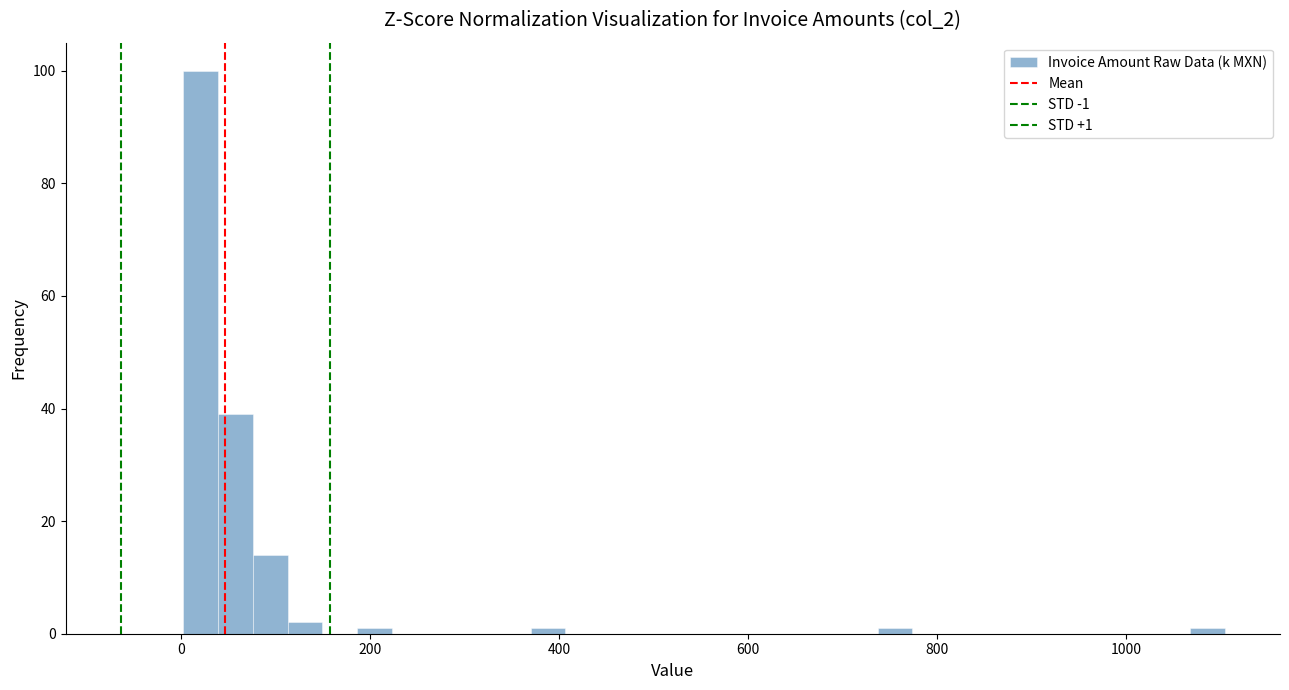

Read against the x-axis, roughly where is the centre of the tallest bar?

20